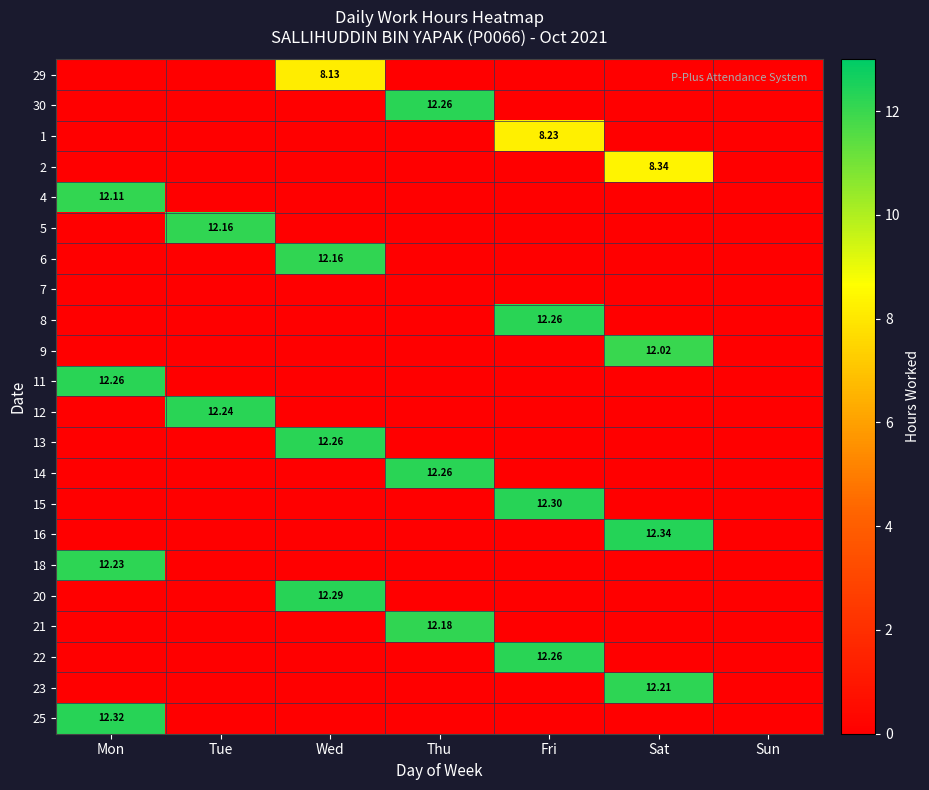

List the labels in order of 12 value, largest first.

Tue, Mon, Wed, Thu, Fri, Sat, Sun